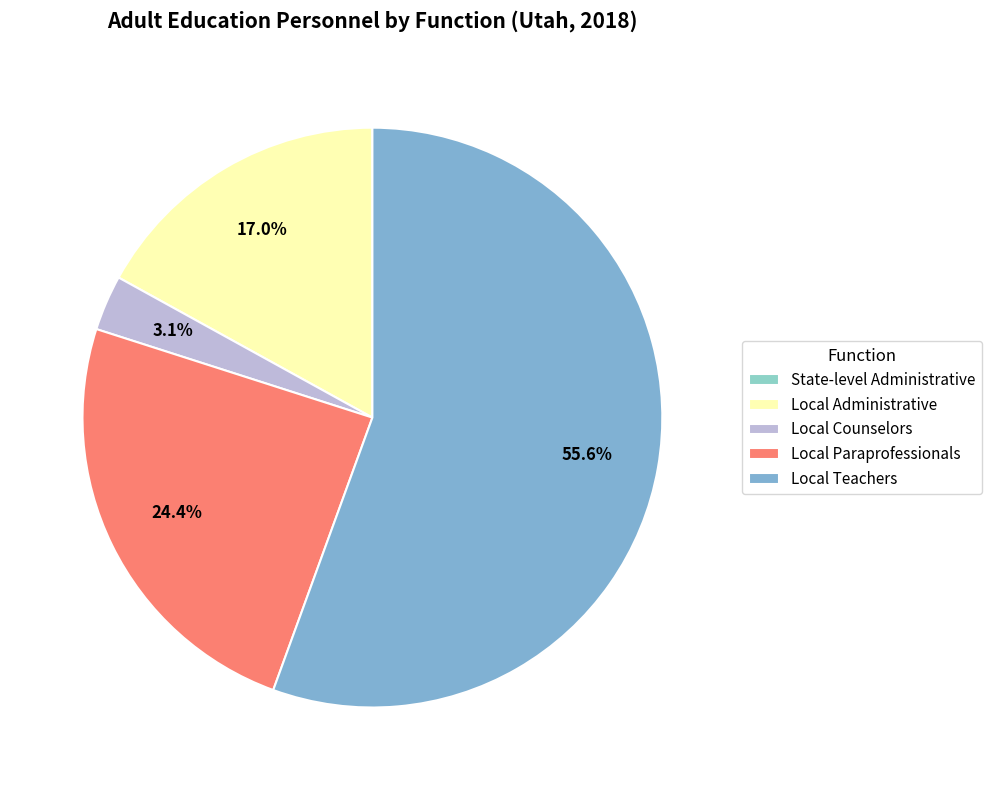

To the nearest percent, what is the difference between the largest and smallest slice percentages?

56%